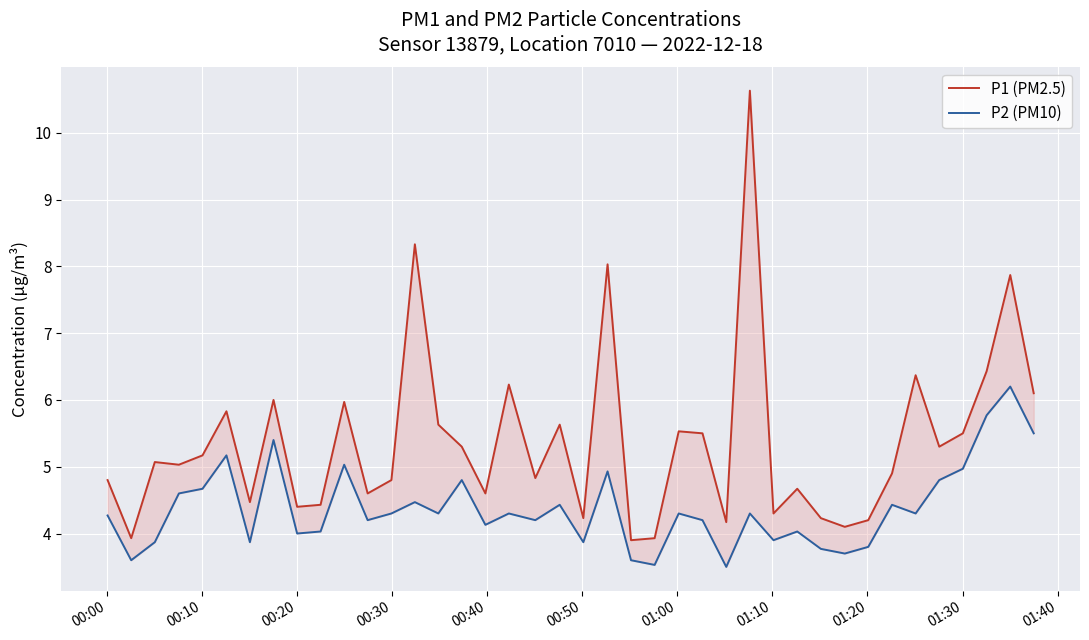

True or false: P1 (PM2.5) and P2 (PM10) cross at least once.

False